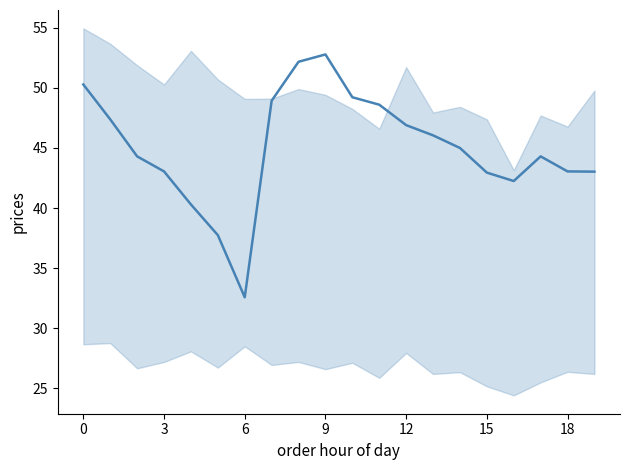

Where is the data nearest to the value 42?

16